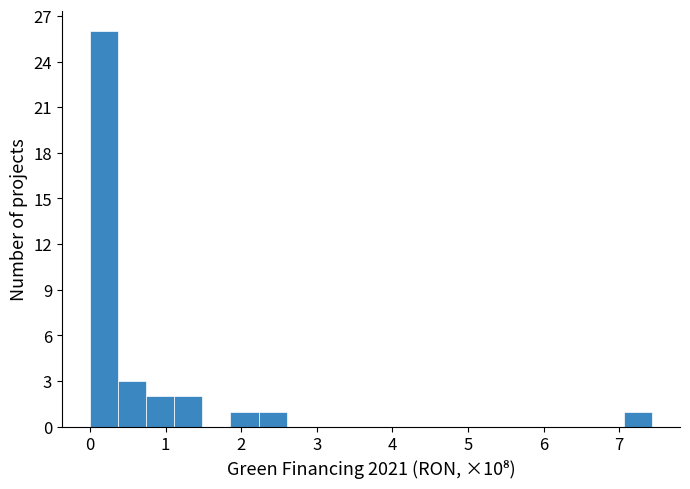

Around what value on the x-axis is the tallest bar? Give the approximate position of its centre, as read against the axis.

0.2